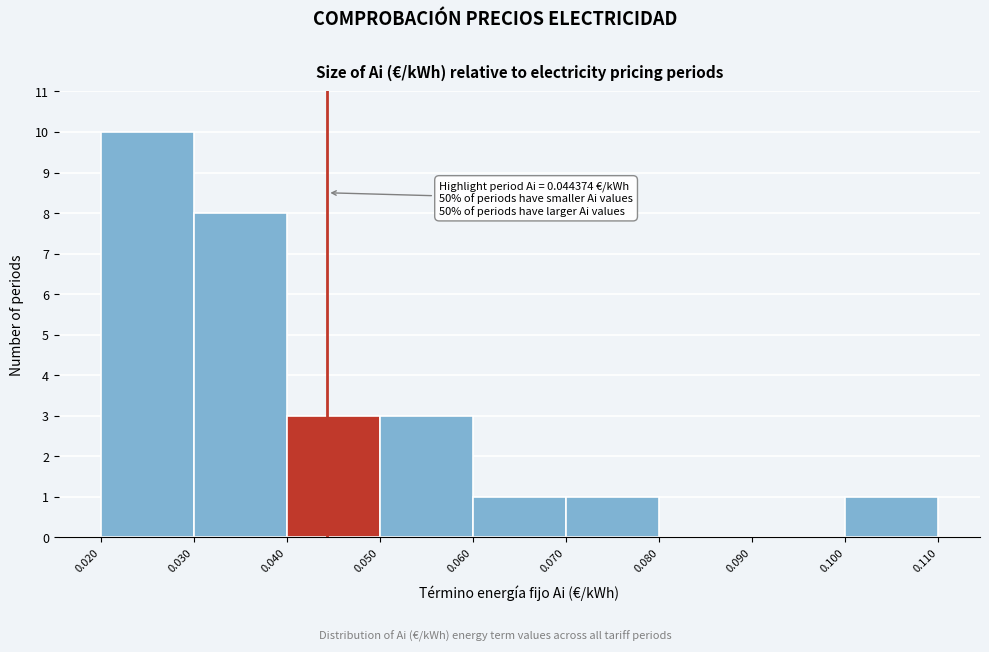

Over which range of the x-axis is the bar tallest?

0.020 to 0.030